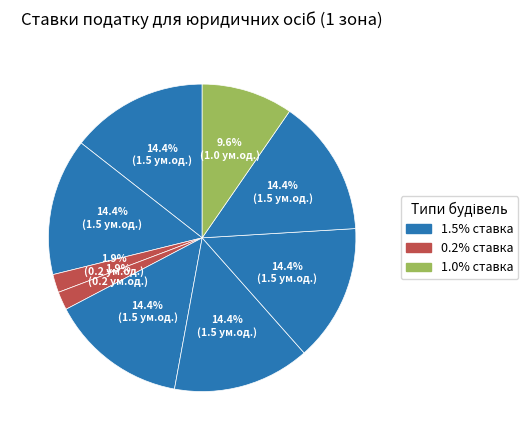

Is there any slice that represents more than half of the pie?

No